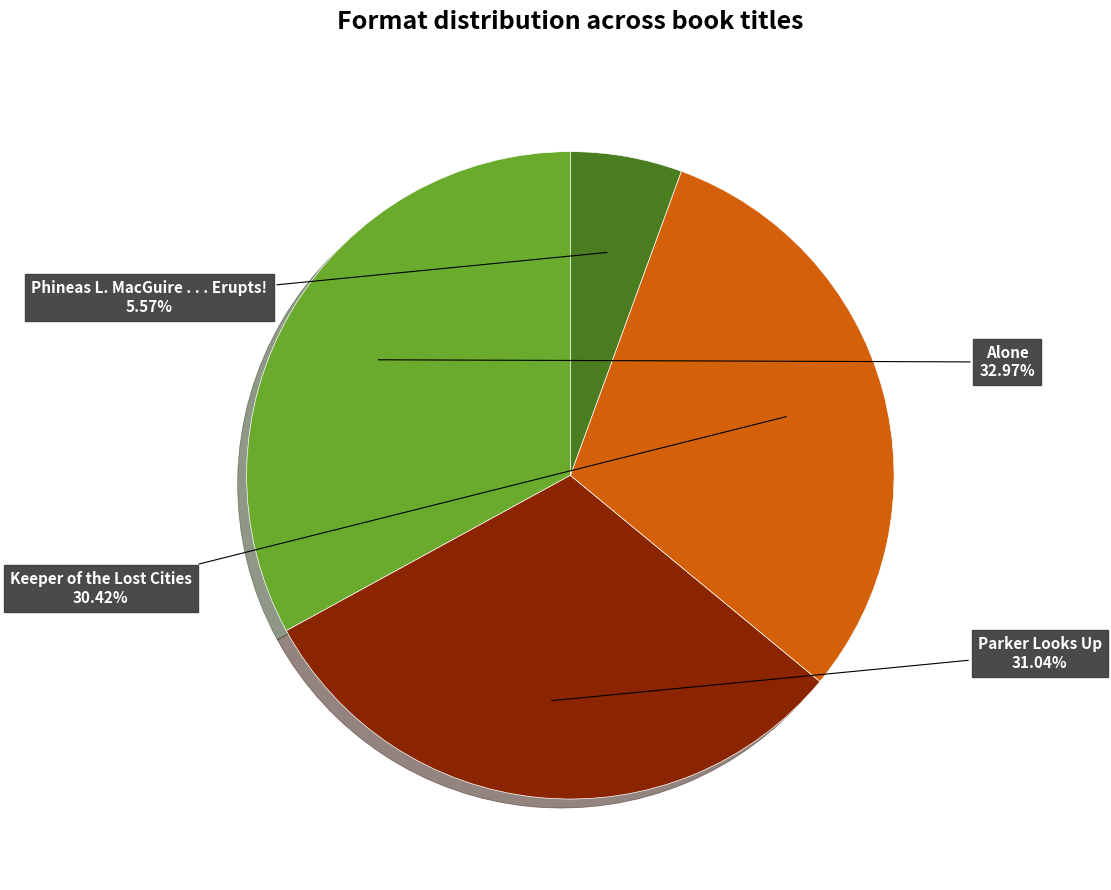

Between Phineas L. MacGuire . . . Erupts! and Keeper of the Lost Cities, which is larger?

Keeper of the Lost Cities